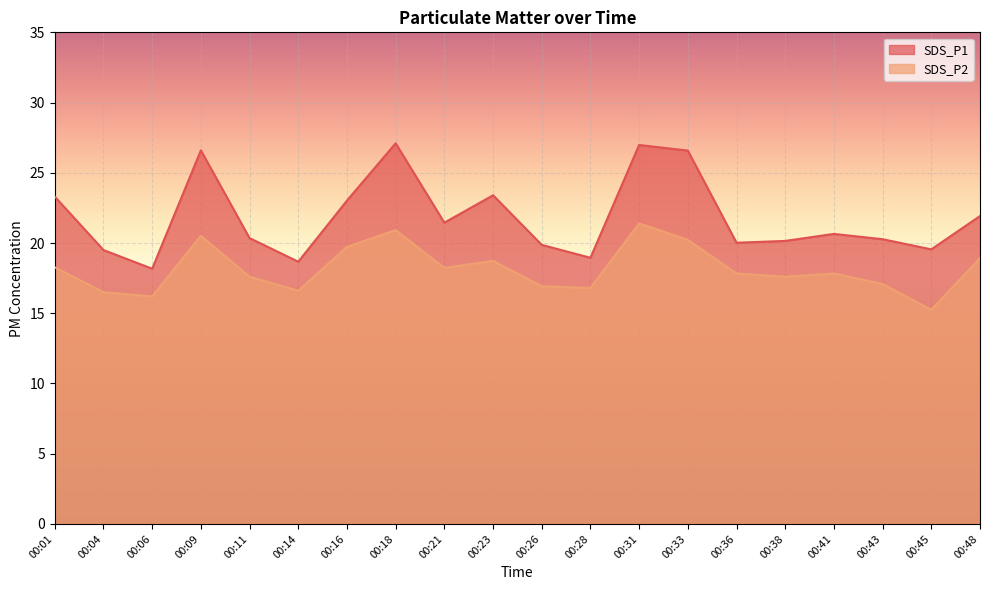

Rank the categories by SDS_P1 value from lowest to highest.

00:06, 00:14, 00:28, 00:04, 00:45, 00:26, 00:36, 00:38, 00:43, 00:11, 00:41, 00:21, 00:48, 00:16, 00:01, 00:23, 00:33, 00:09, 00:31, 00:18